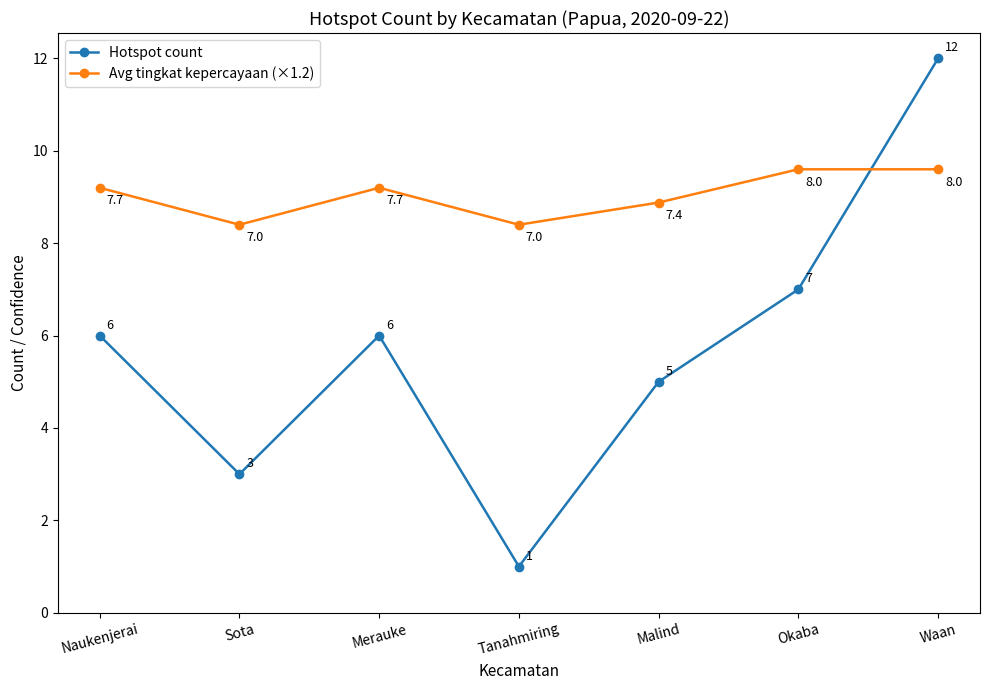

Reading right to left, transcribe all the data shown in this chart.

Hotspot count: Waan=12.0	Okaba=7.0	Malind=5.0	Tanahmiring=1.0	Merauke=6.0	Sota=3.0	Naukenjerai=6.0
Avg tingkat kepercayaan (×1.2): Waan=9.6	Okaba=9.6	Malind=8.9	Tanahmiring=8.4	Merauke=9.2	Sota=8.4	Naukenjerai=9.2